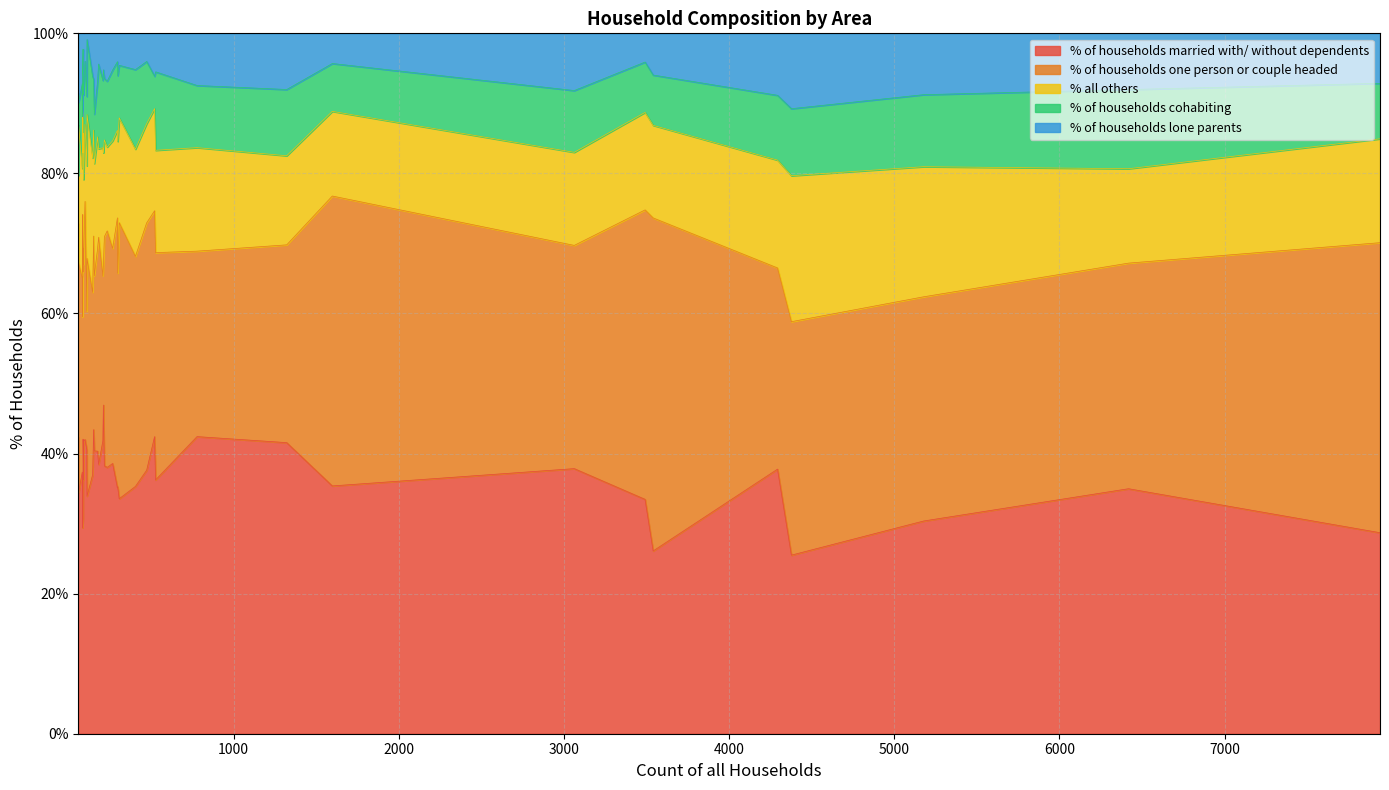

What is the label of the 20th point from the right?

Wimborne Minster